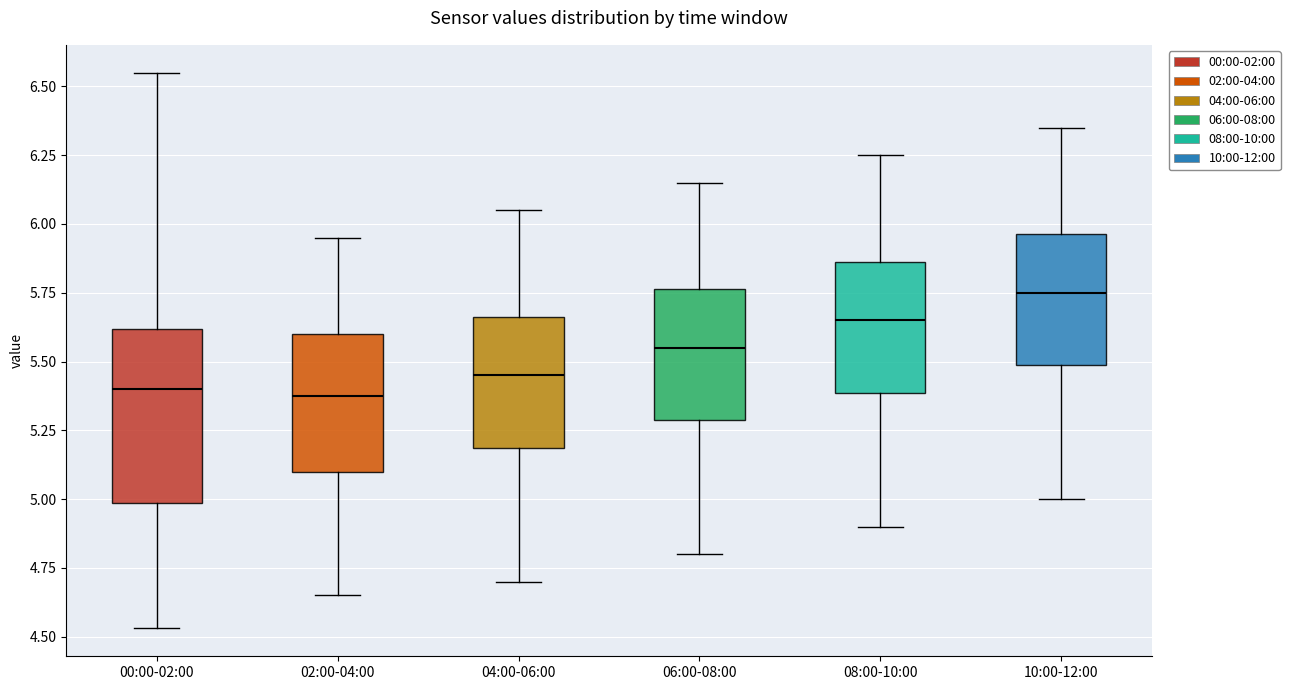

Reading left to right, read every box against the y-axis: the position of its median line, the range the box covers, and the ends of its whiskers. The values are not printed on the chart, so give them approximately, as read against the axis.

00:00-02:00: median 5.40, box 5.00 to 5.60, whiskers 4.55 to 6.55
02:00-04:00: median 5.40, box 5.10 to 5.60, whiskers 4.65 to 5.95
04:00-06:00: median 5.45, box 5.20 to 5.65, whiskers 4.70 to 6.05
06:00-08:00: median 5.55, box 5.30 to 5.75, whiskers 4.80 to 6.15
08:00-10:00: median 5.65, box 5.40 to 5.85, whiskers 4.90 to 6.25
10:00-12:00: median 5.75, box 5.50 to 5.95, whiskers 5.00 to 6.35